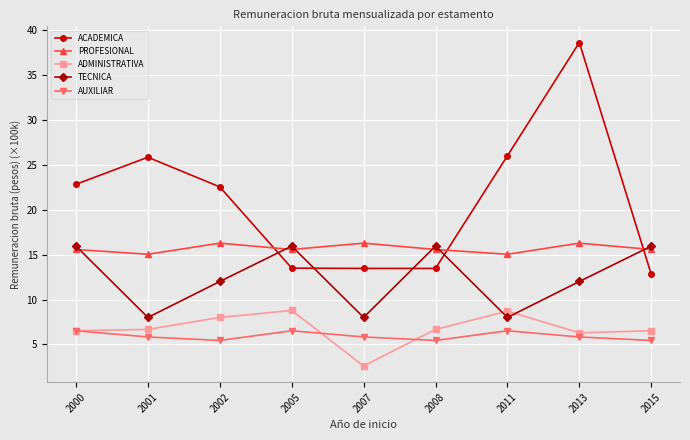

What is the smallest value displayed?

2.6